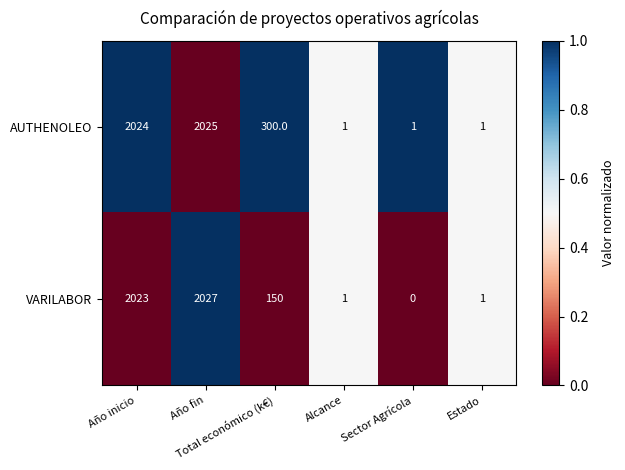

Rank the series by their maximum value, from highest to lowest.

VARILABOR, AUTHENOLEO